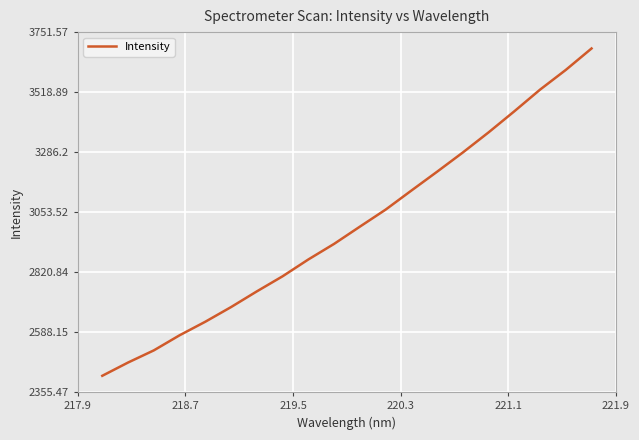

What is the difference between the maximum and minimum values?

1269.2